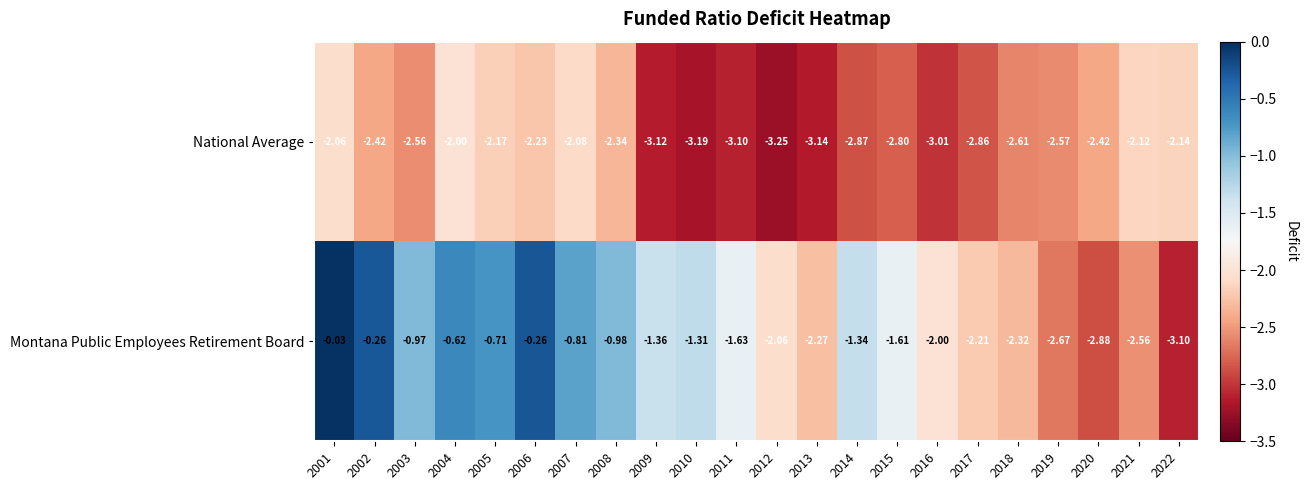

How many categories are shown in the chart?

22